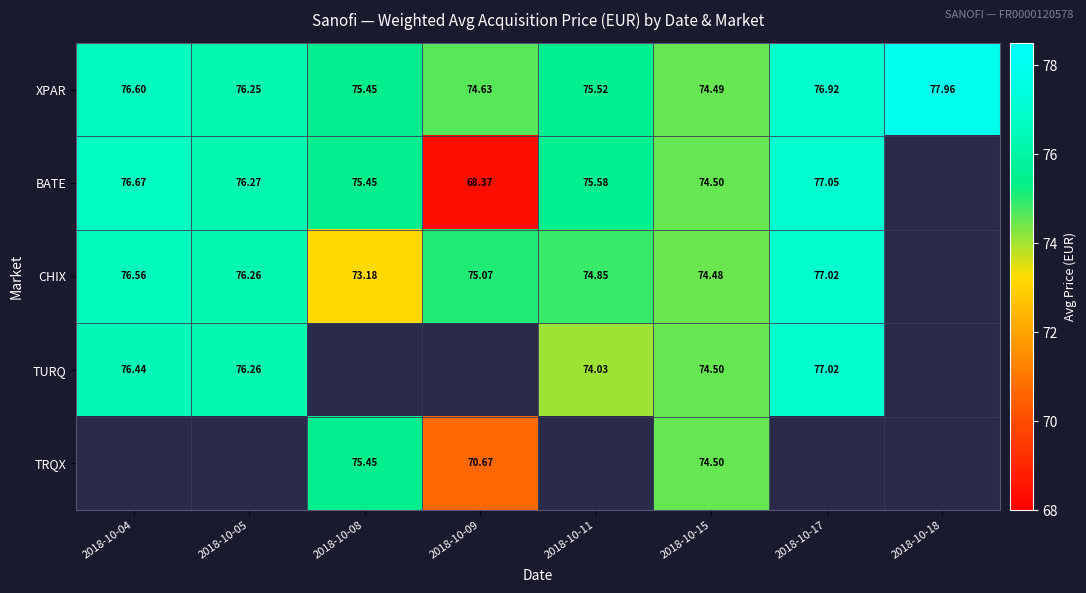

At which category is the sum across all series the highest?

2018-10-15